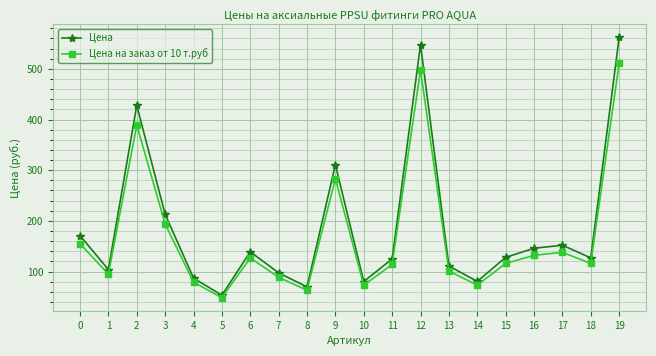

What is the value of the Цена на заказ от 10 т.руб point at the 9th from the left?

63.2